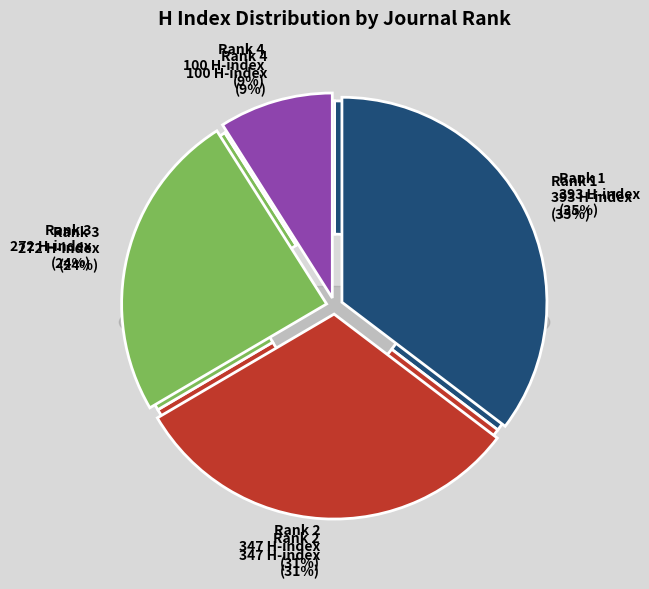

Count the number of slices in the pie.

4